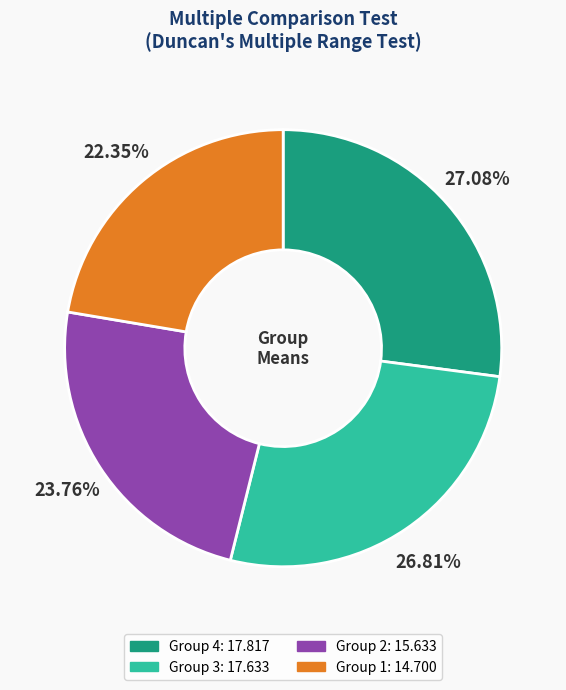

Is there any slice that represents more than half of the pie?

No